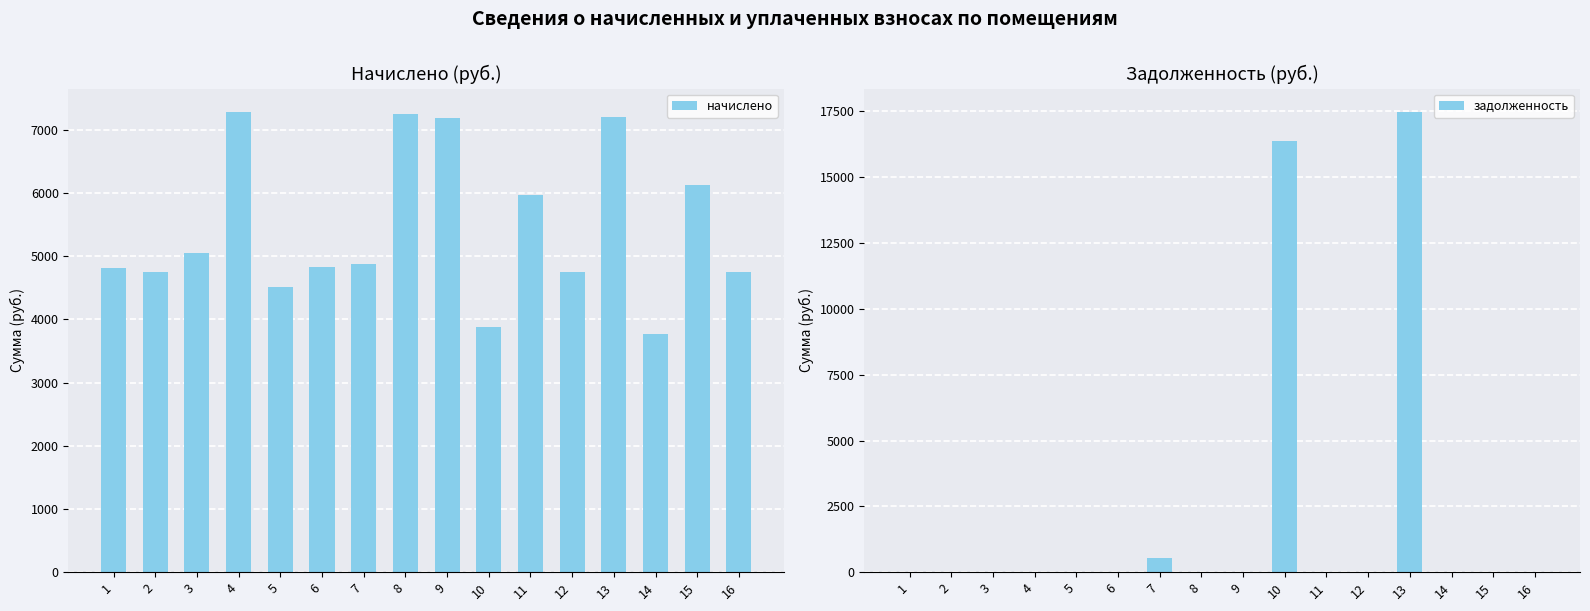

What is the spread (max minus min) of values at 4?

7290.5